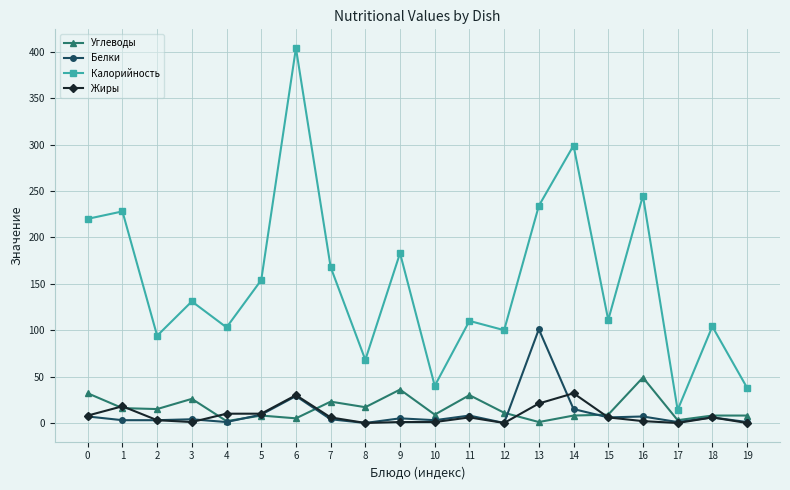

At how many categories does at least one series exceed 157?

8